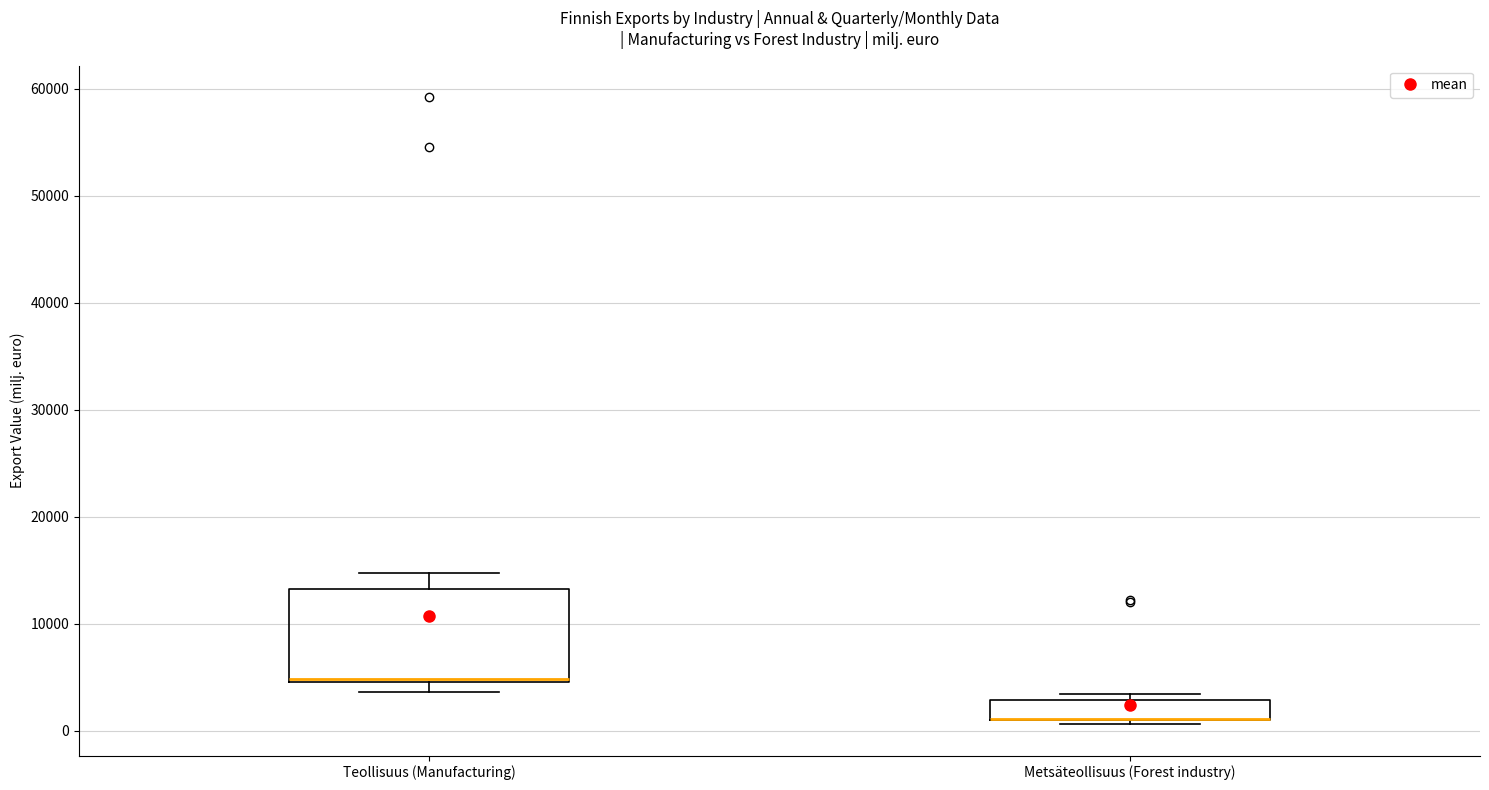

Reading left to right, transcribe this box plot: for each box, give where its median line is, the range the box spans, and where its two whiskers end, as read against the y-axis. The values are not printed on the chart, so give them approximately, as read against the axis.

Teollisuus (Manufacturing): median 5000 (drawn on the box's lower edge), box 5000 to 13000, whiskers 4000 to 15000
Metsäteollisuus (Forest industry): median 1000 (drawn on the box's lower edge), box 1000 to 3000, whiskers 1000 (just below the box's lower edge) to 3000 (just above the box's upper edge)